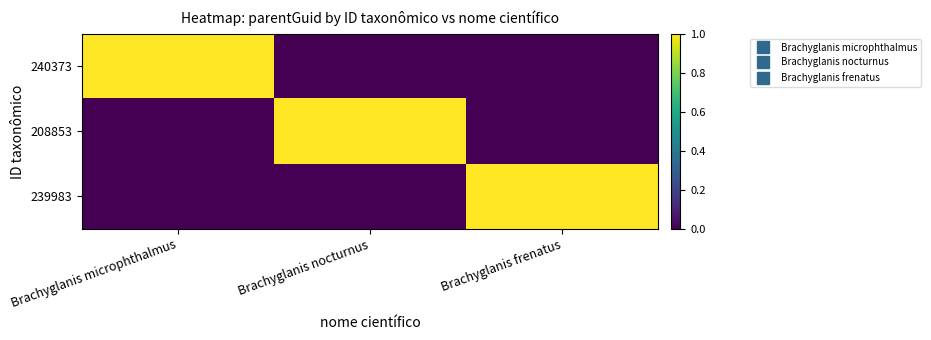

Reading left to right, what are all the values shown in this chart?

240373: Brachyglanis microphthalmus=1	Brachyglanis nocturnus=0	Brachyglanis frenatus=0
208853: Brachyglanis microphthalmus=0	Brachyglanis nocturnus=1	Brachyglanis frenatus=0
239983: Brachyglanis microphthalmus=0	Brachyglanis nocturnus=0	Brachyglanis frenatus=1